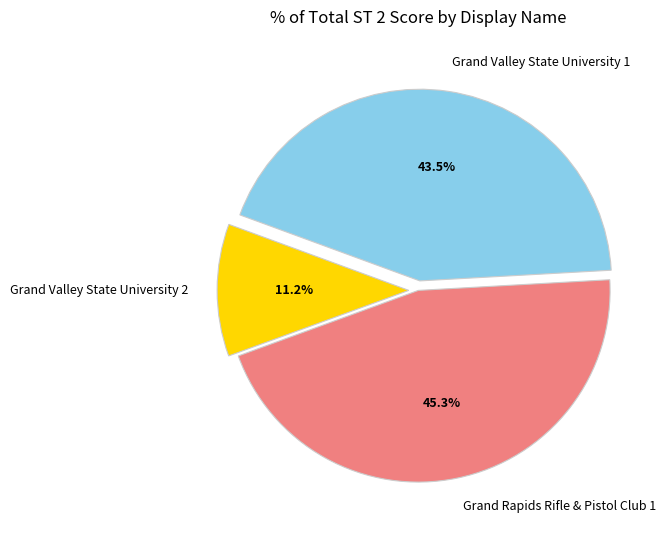

Does any single category account for the majority?

No